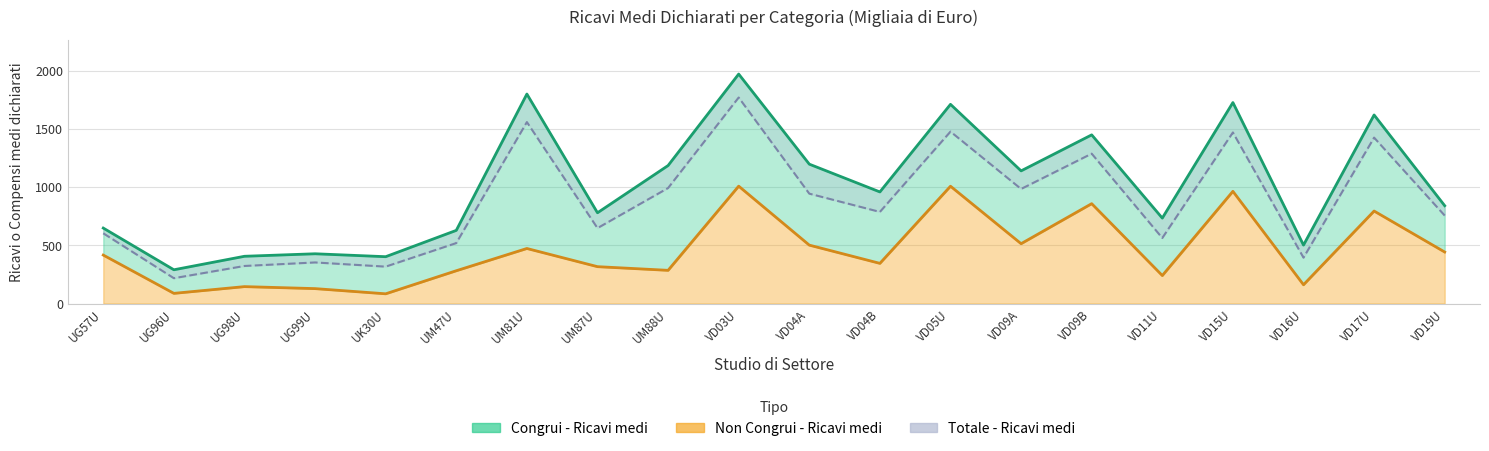

True or false: Totale - Ricavi medi has a value of 991.8 at UM88U.

True